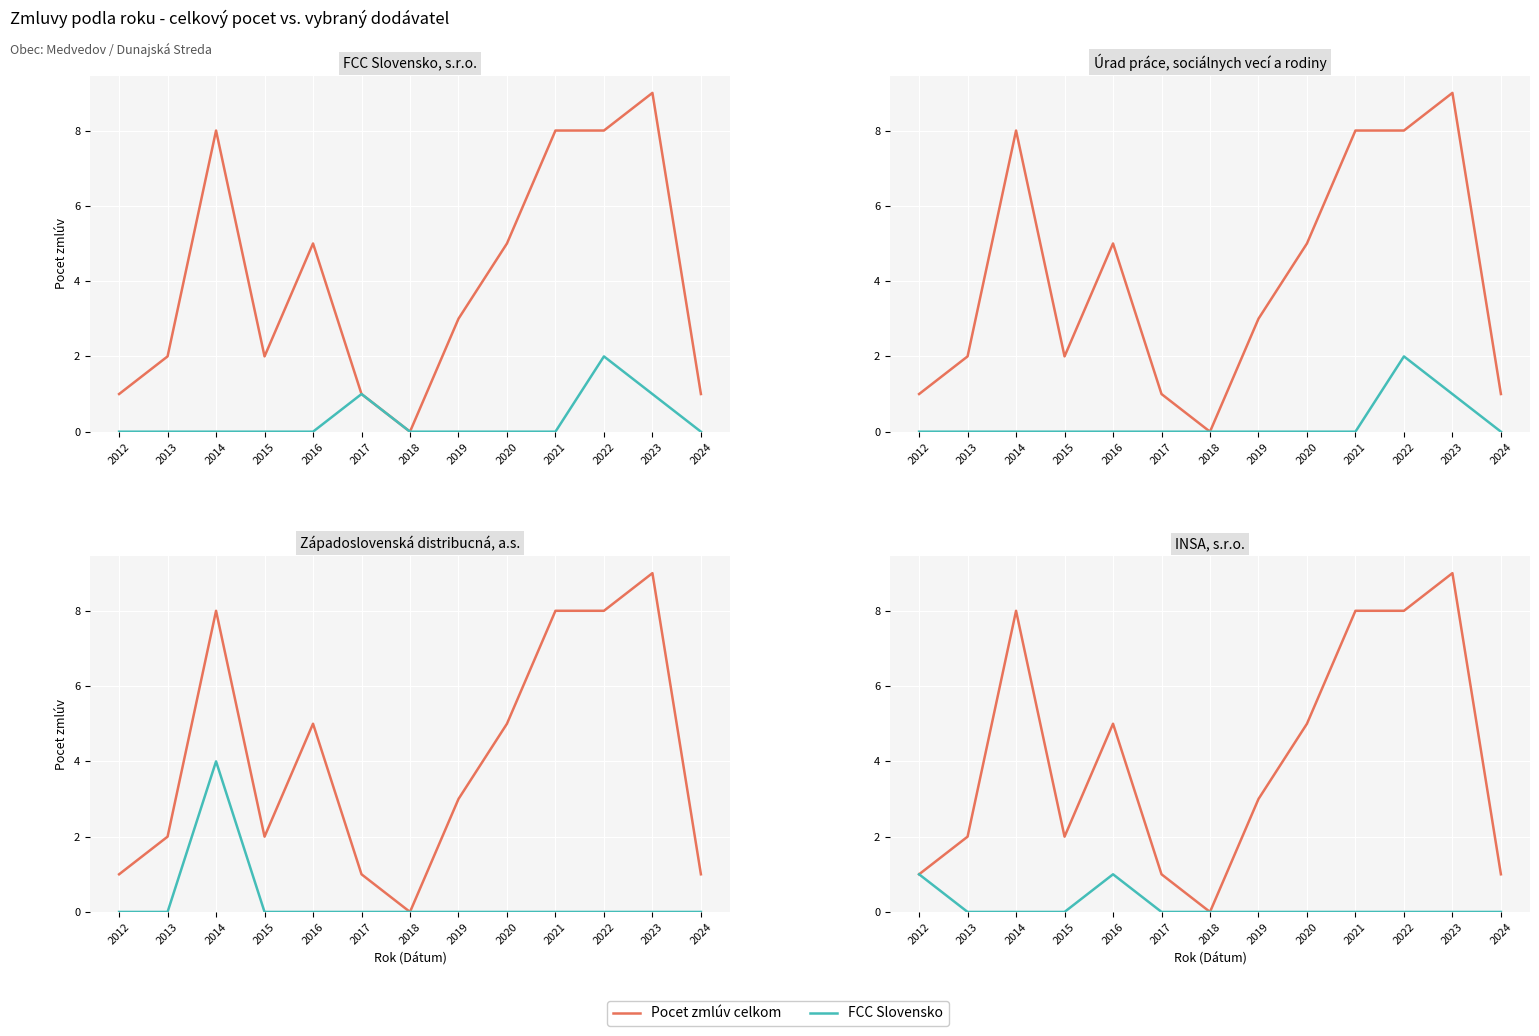

Where does the Pocet zmlúv celkom series first go above 3?

2014